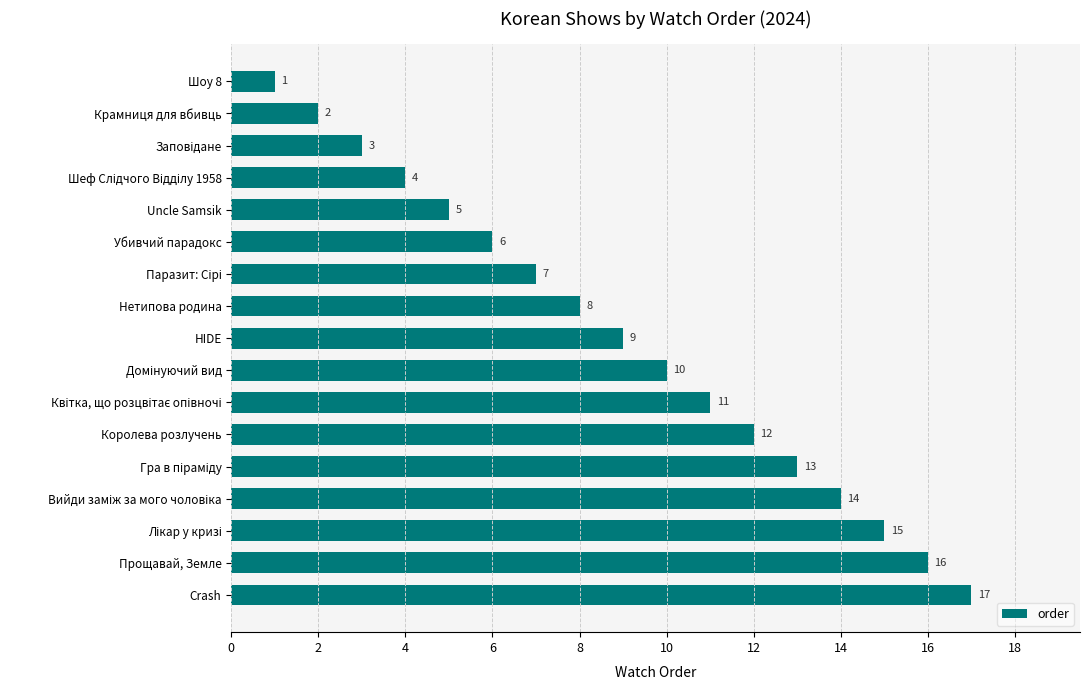

How many values are below 9?

8